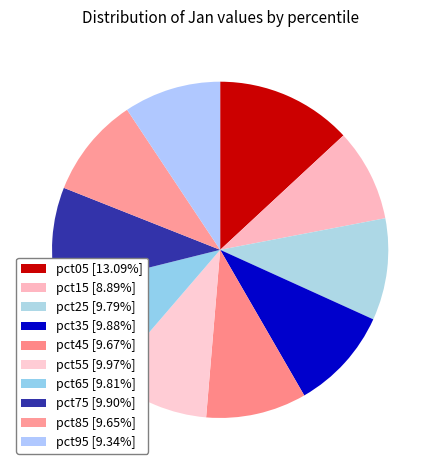

How many segments does this pie chart have?

10